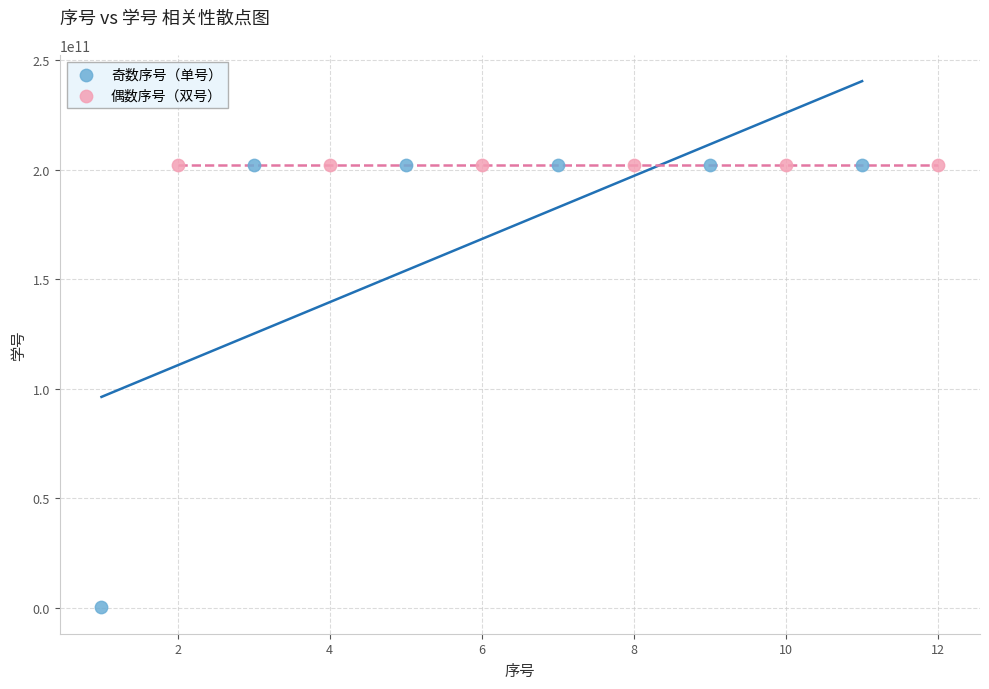

Which series has the widest spread of Y values?

奇数序号（单号）